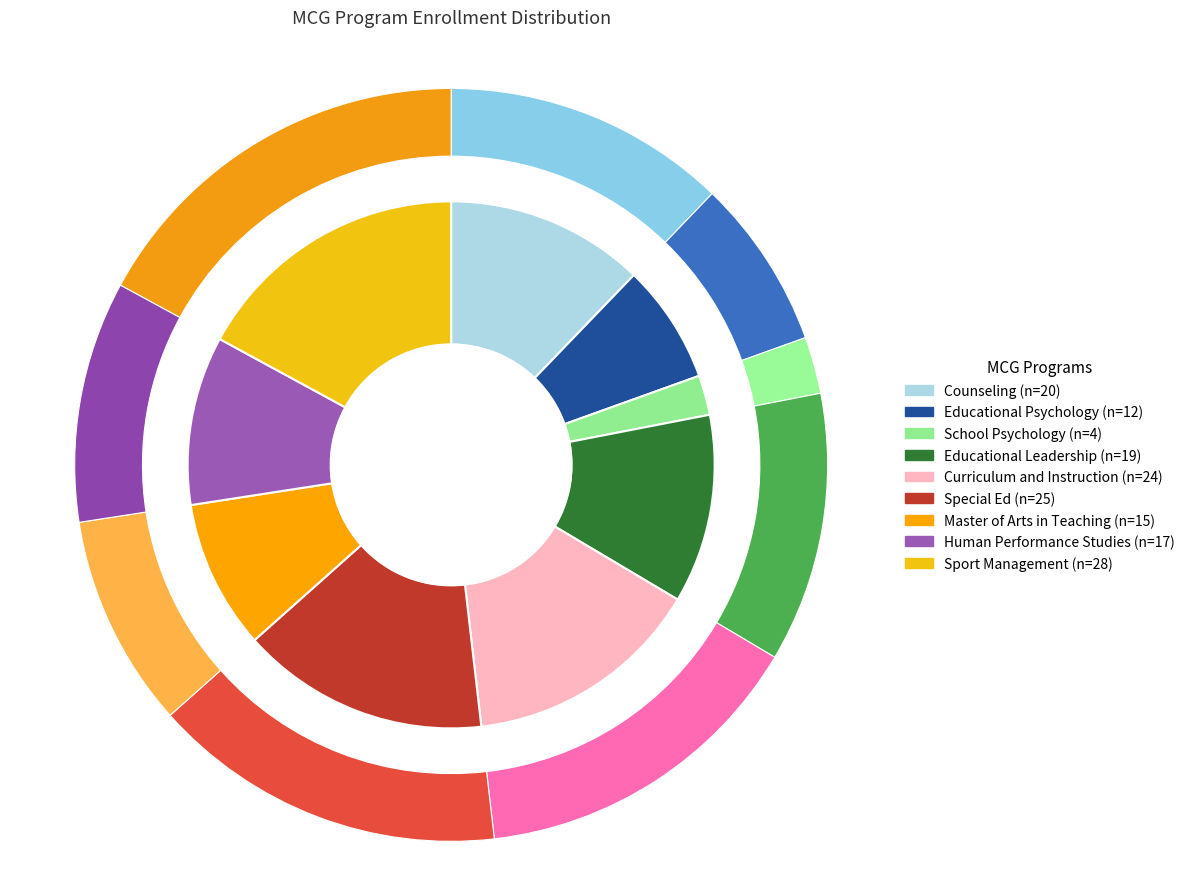

Which category has the biggest portion of the pie?

Sport Management